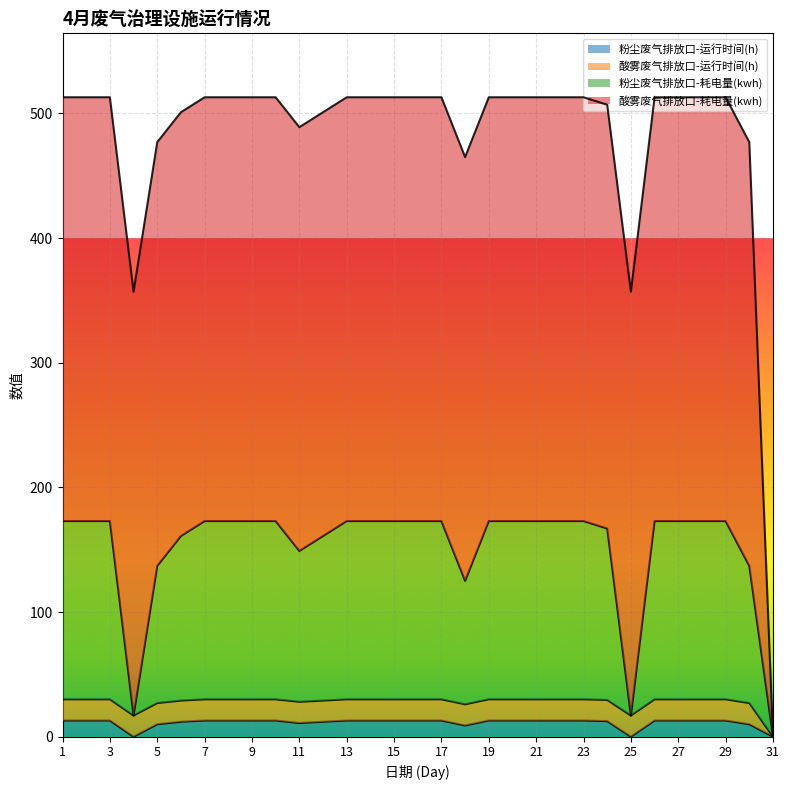

At which label does 粉尘废气排放口-运行时间(h) reach its minimum?

4